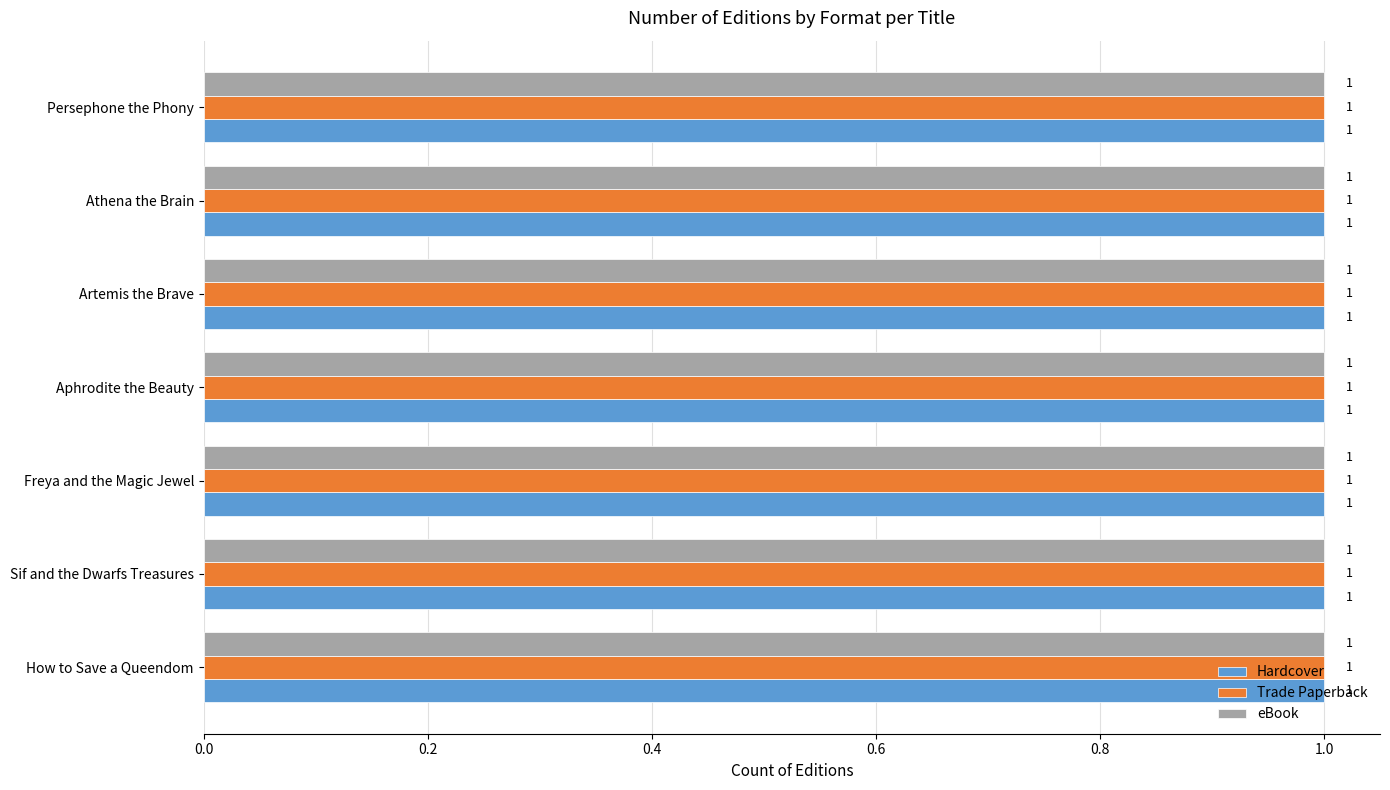

Between Artemis the Brave and Athena the Brain, which series saw the biggest shift?

Hardcover